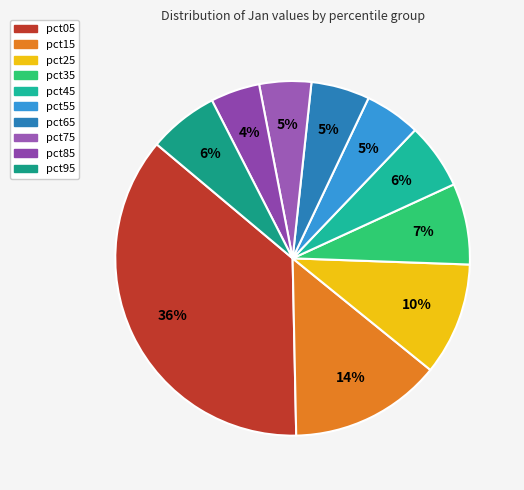

To the nearest percent, what portion does pct25 represent?

10%